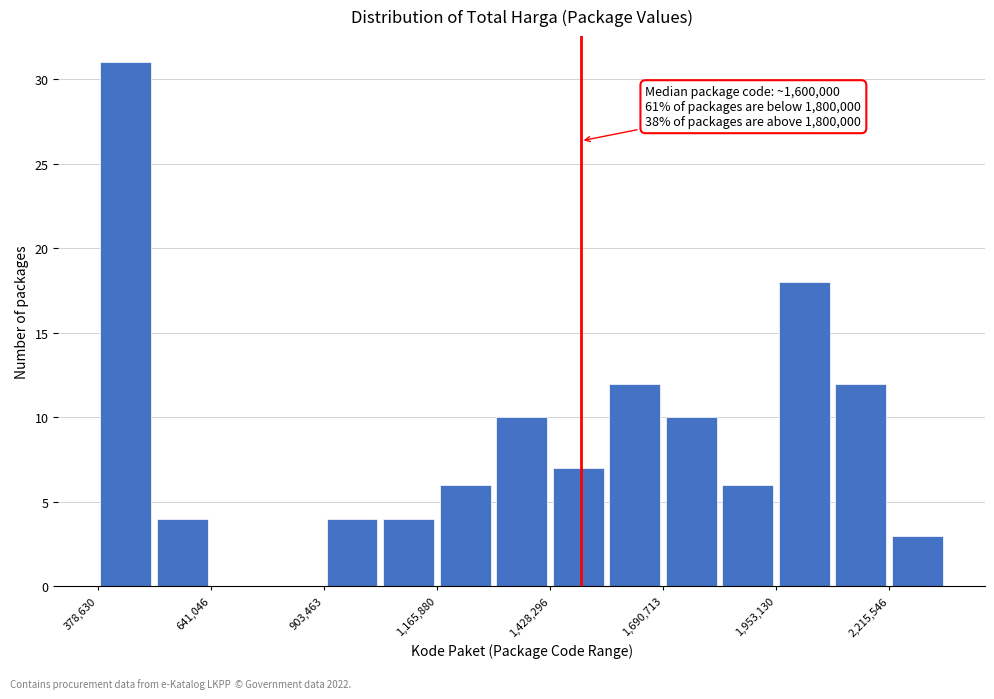

Read against the x-axis, roughly where is the centre of the tallest bar?

450000